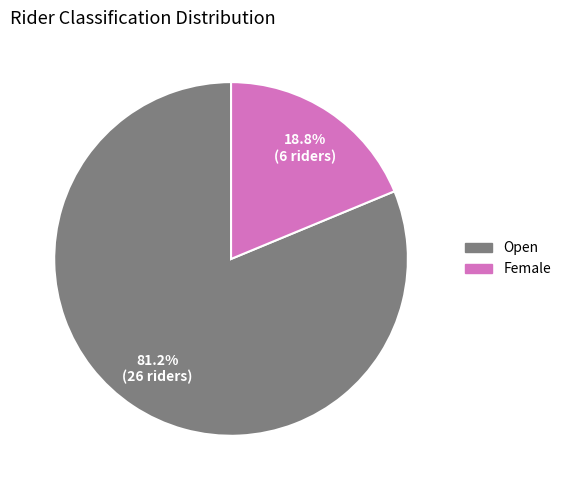

To the nearest percent, what percentage of the pie is Female?

19%